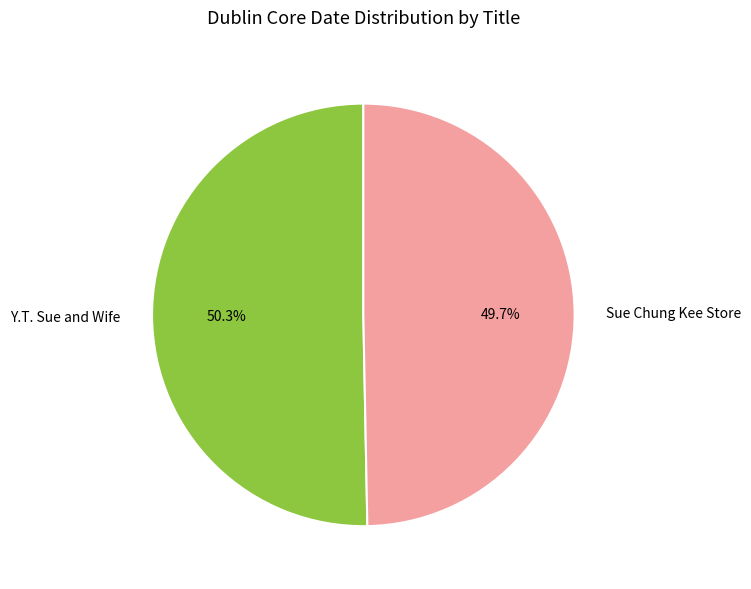

How many segments does this pie chart have?

2